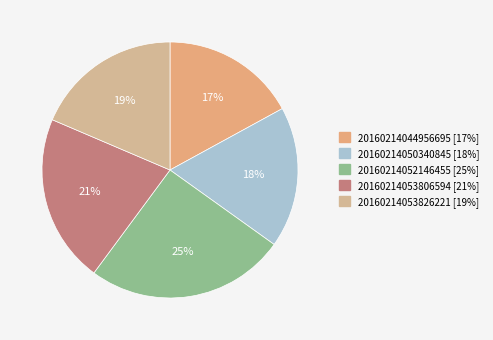

How many slices are in this pie chart?

5